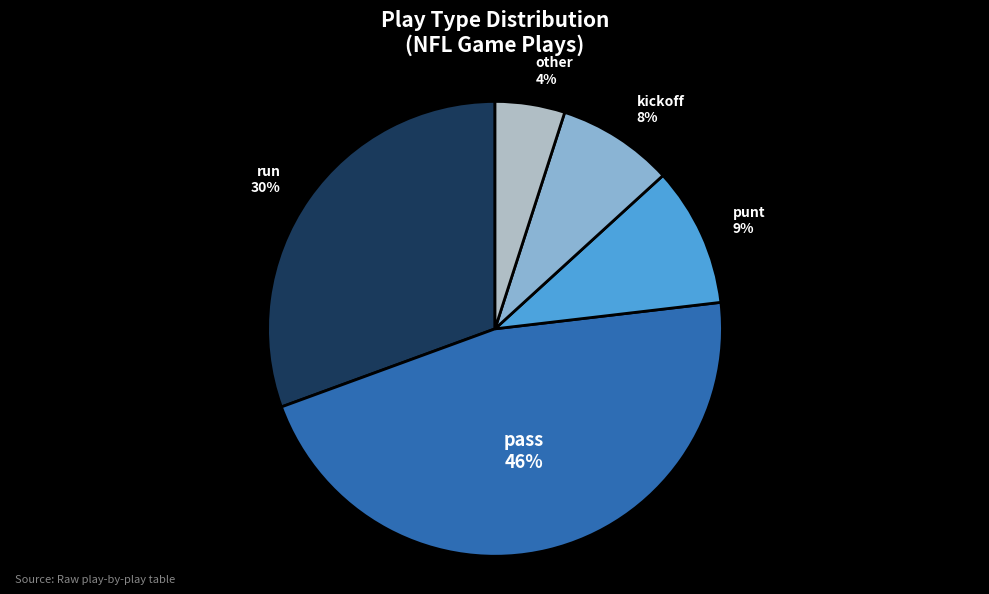

How many segments does this pie chart have?

5